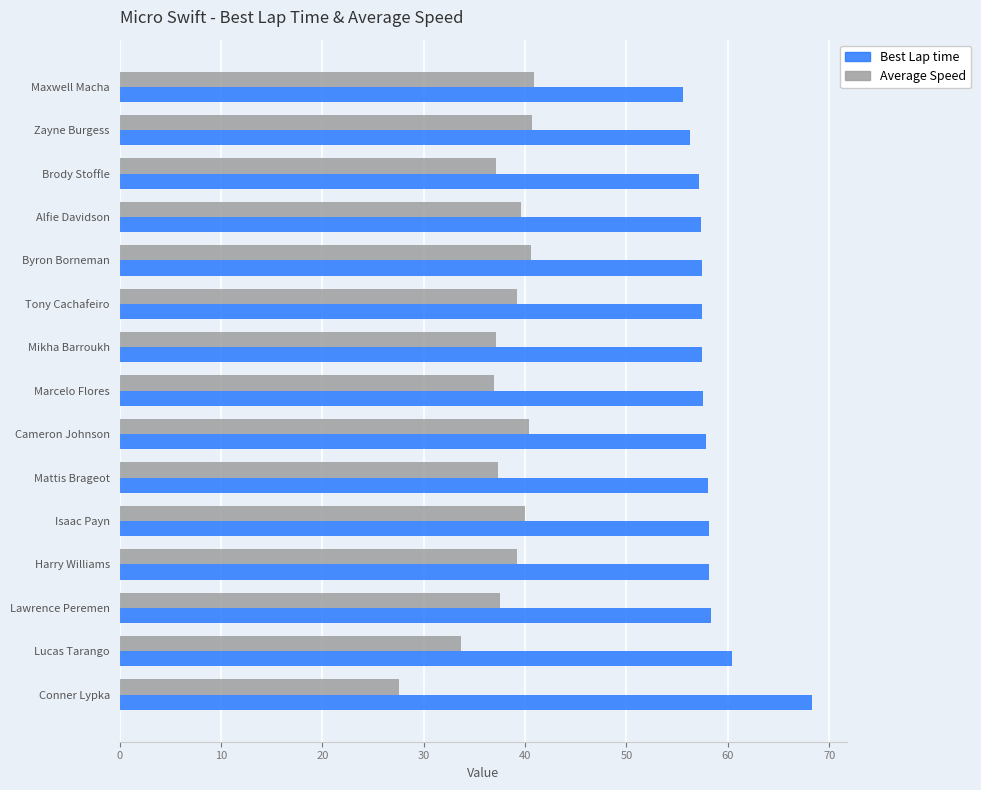

True or false: Best Lap time has a value of 58.1 at Mattis Brageot.

True